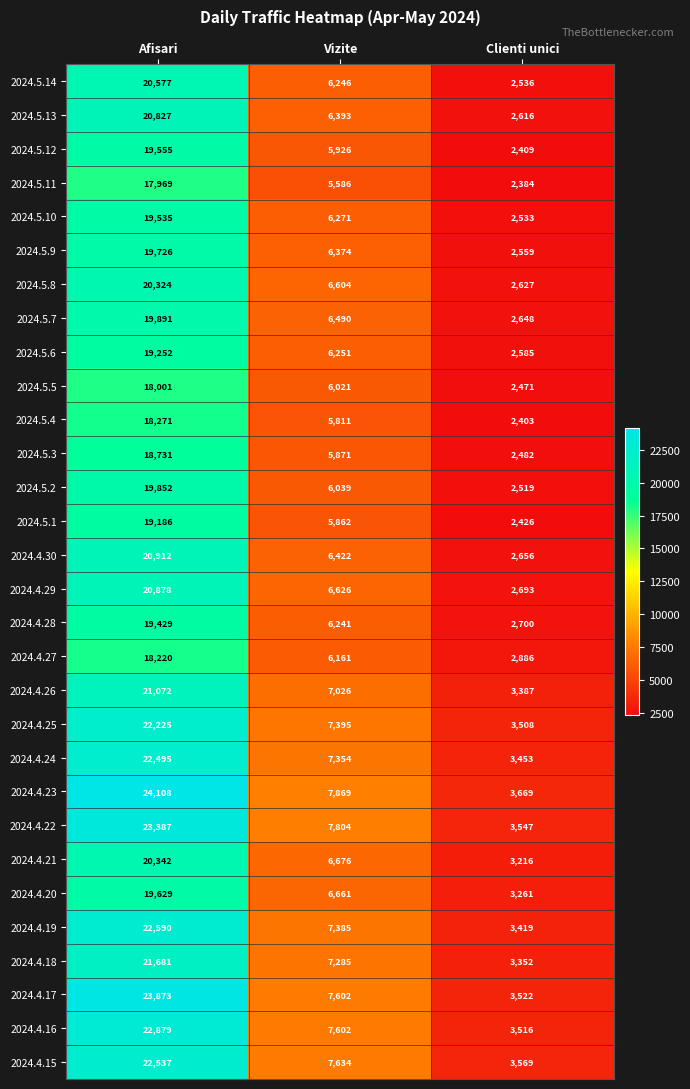

Count the number of categories in the chart.

3